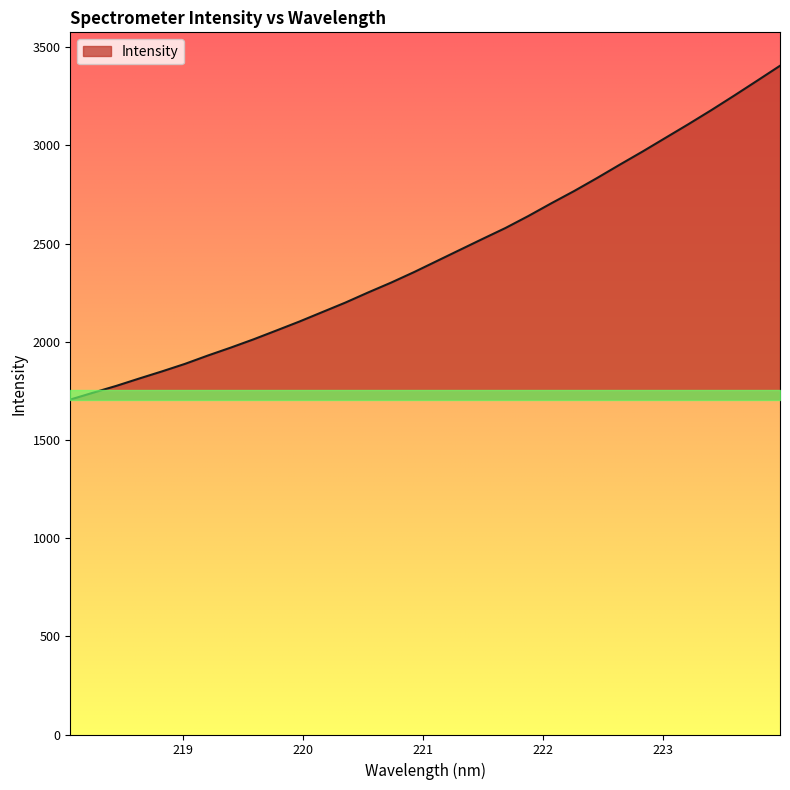

What is the maximum value shown in the chart?

3405.6